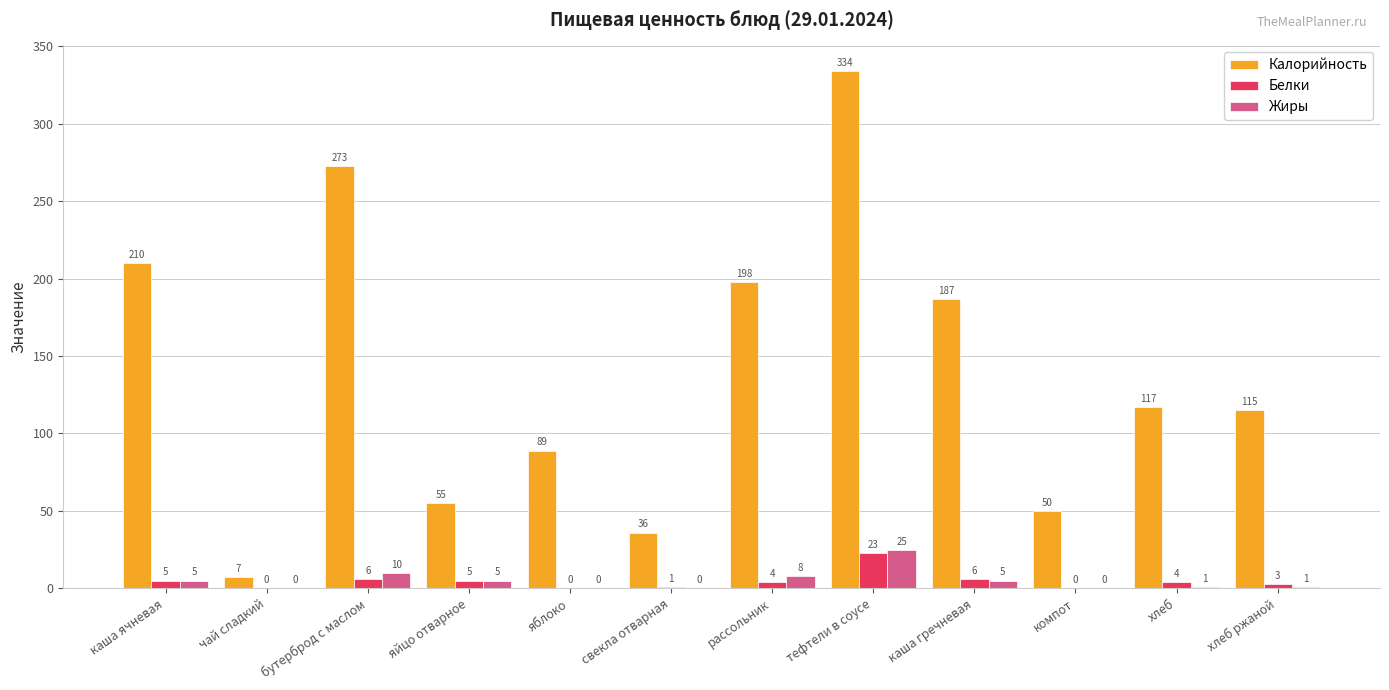

Between свекла отварная and каша гречневая, which series saw the biggest shift?

Калорийность